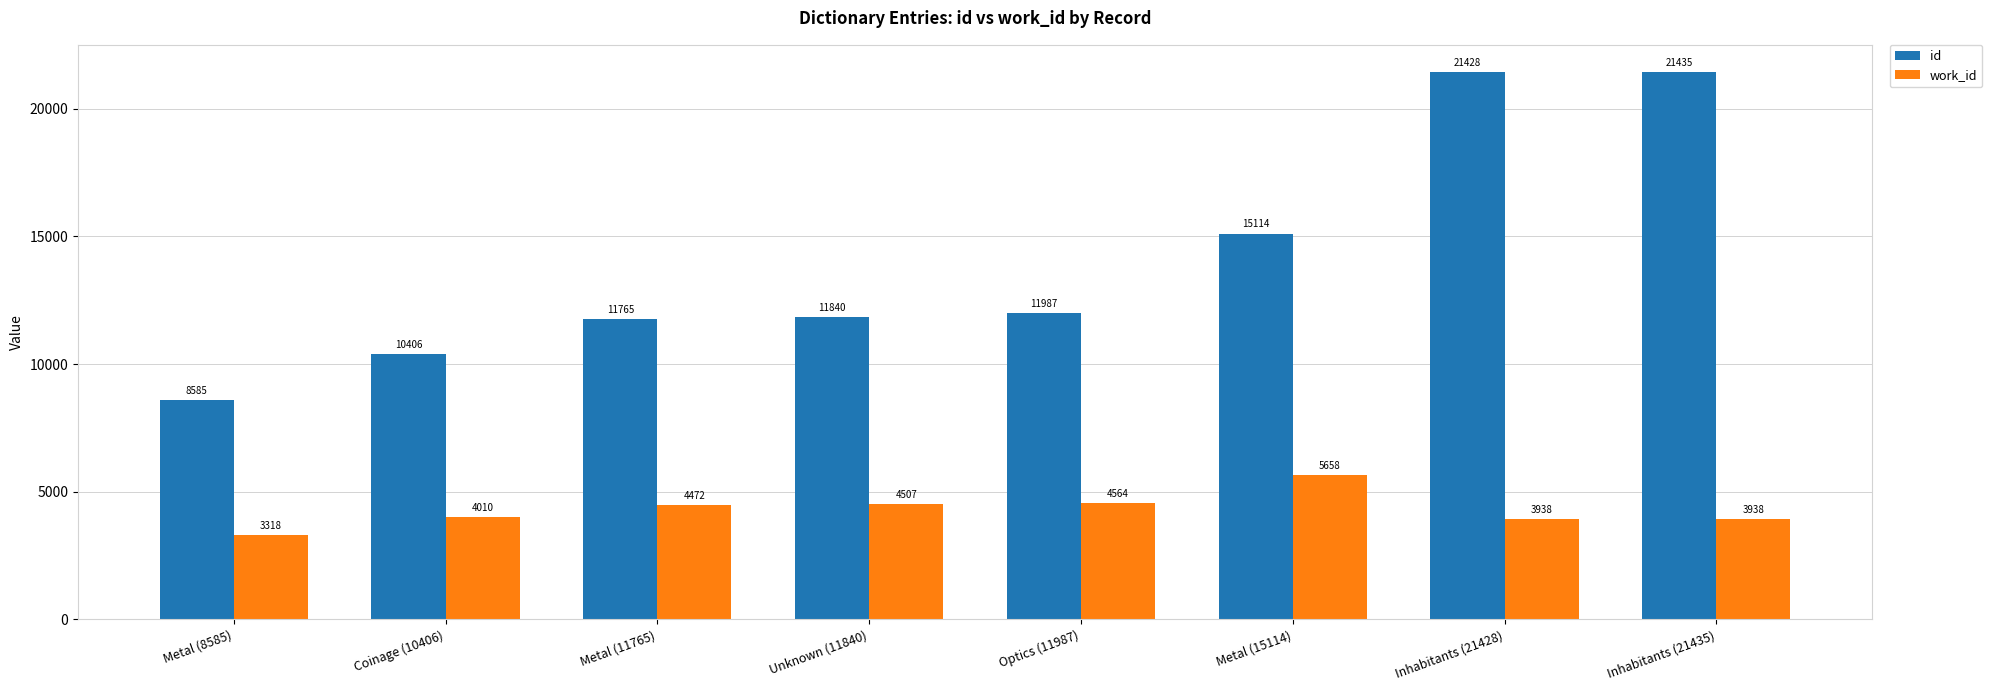

How many groups of bars are there?

8